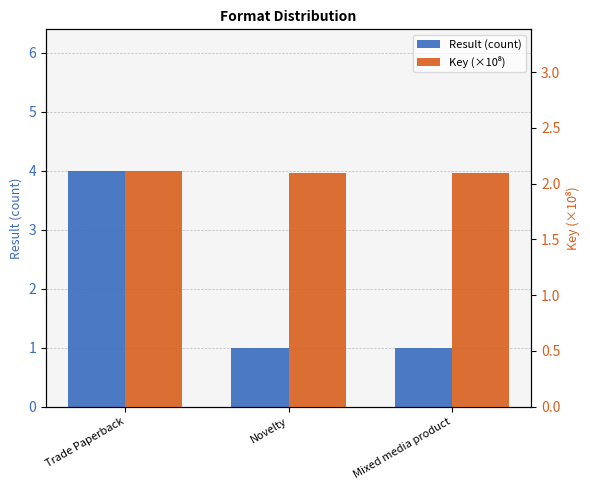

What position from the right is Novelty?

2